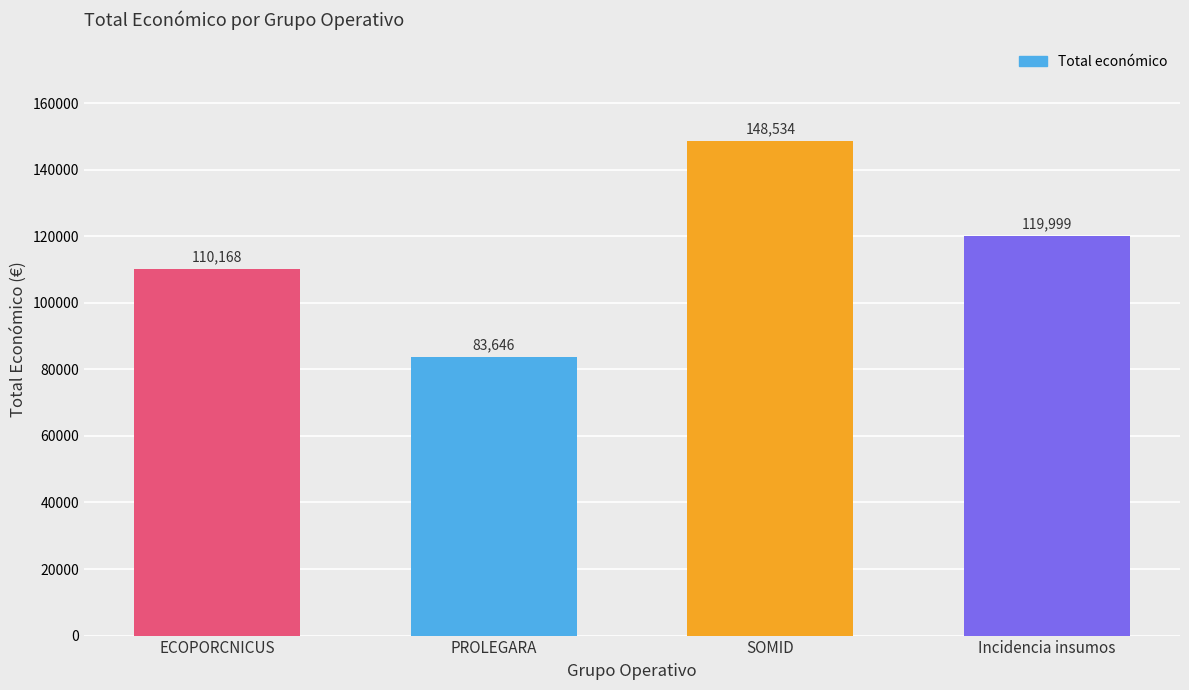

Which category has the highest value across all series?

SOMID